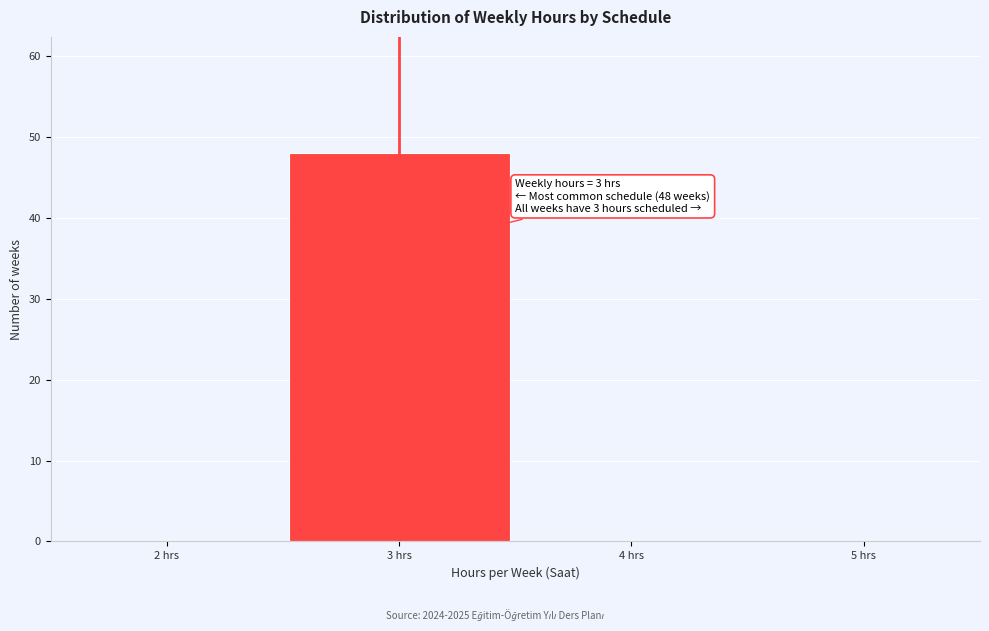

Over which range of the x-axis is the bar tallest?

2.5 to 3.5